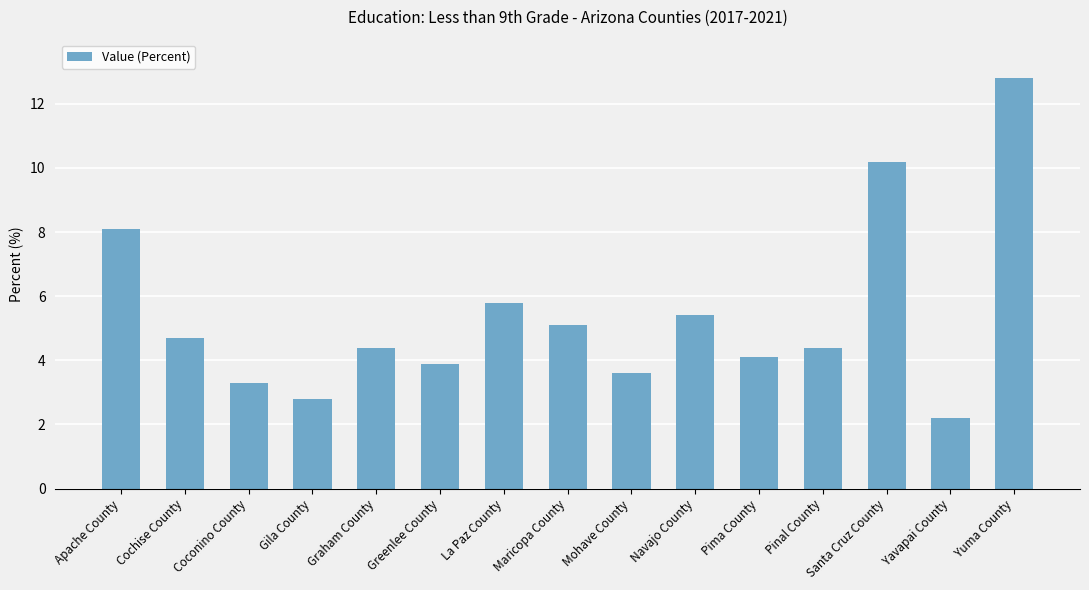

The chart shows a value of 4.4 at Pinal County. True or false?

True